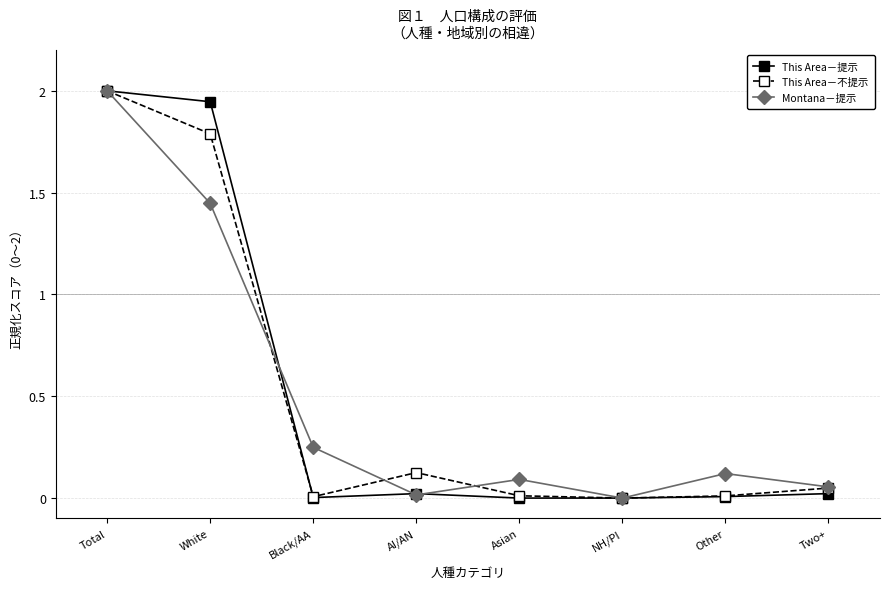

Rank the series by their average value, from lowest to highest.

Montana－提示, This Area－不提示, This Area－提示